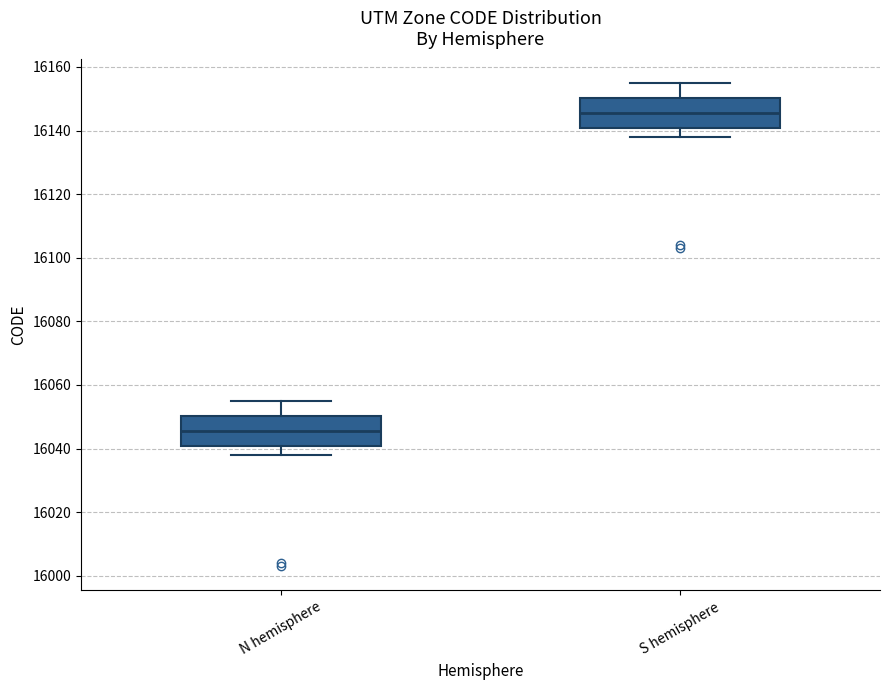

Reading left to right, transcribe this box plot: for each box, give where its median line is, the range the box spans, and where its two whiskers end, as read against the y-axis. The values are not printed on the chart, so give them approximately, as read against the axis.

N hemisphere: median 16046, box 16040 to 16050, whiskers 16038 to 16056
S hemisphere: median 16146, box 16140 to 16150, whiskers 16138 to 16156